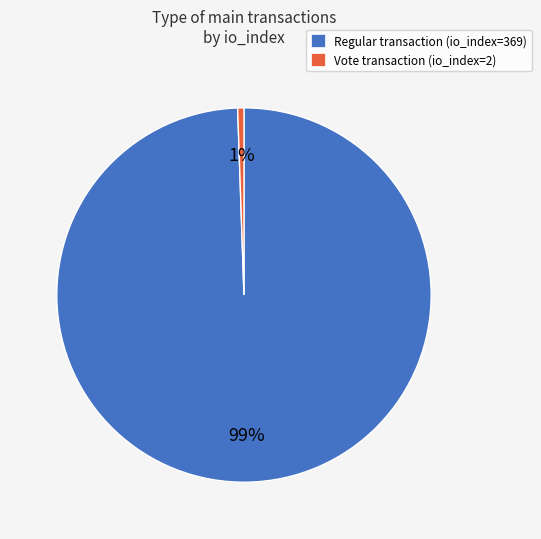

Count the number of slices in the pie.

2